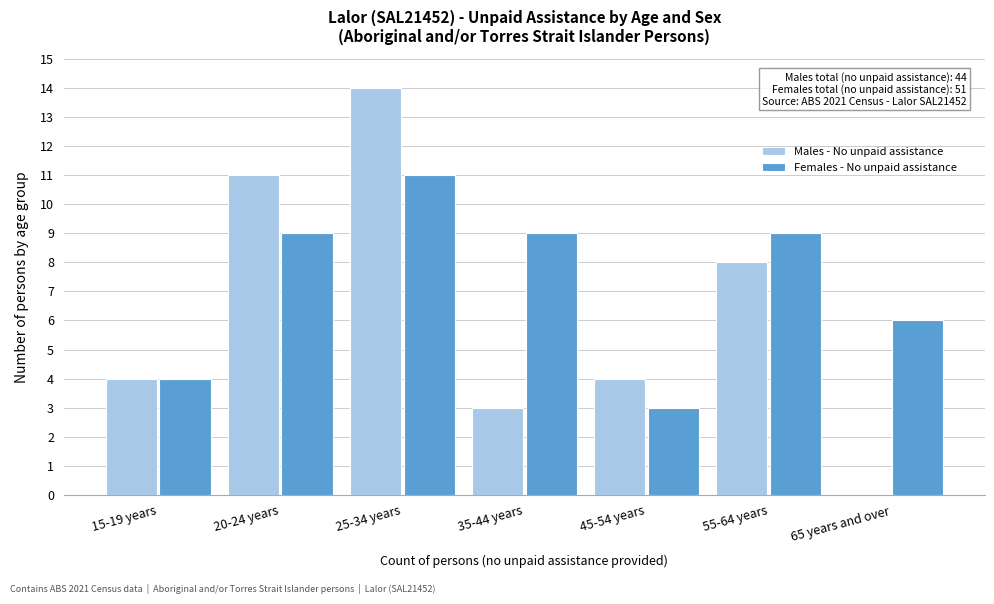

Reading right to left, extract all data points from this chart.

Males - No unpaid assistance: 65 years and over=0	55-64 years=8	45-54 years=4	35-44 years=3	25-34 years=14	20-24 years=11	15-19 years=4
Females - No unpaid assistance: 65 years and over=6	55-64 years=9	45-54 years=3	35-44 years=9	25-34 years=11	20-24 years=9	15-19 years=4